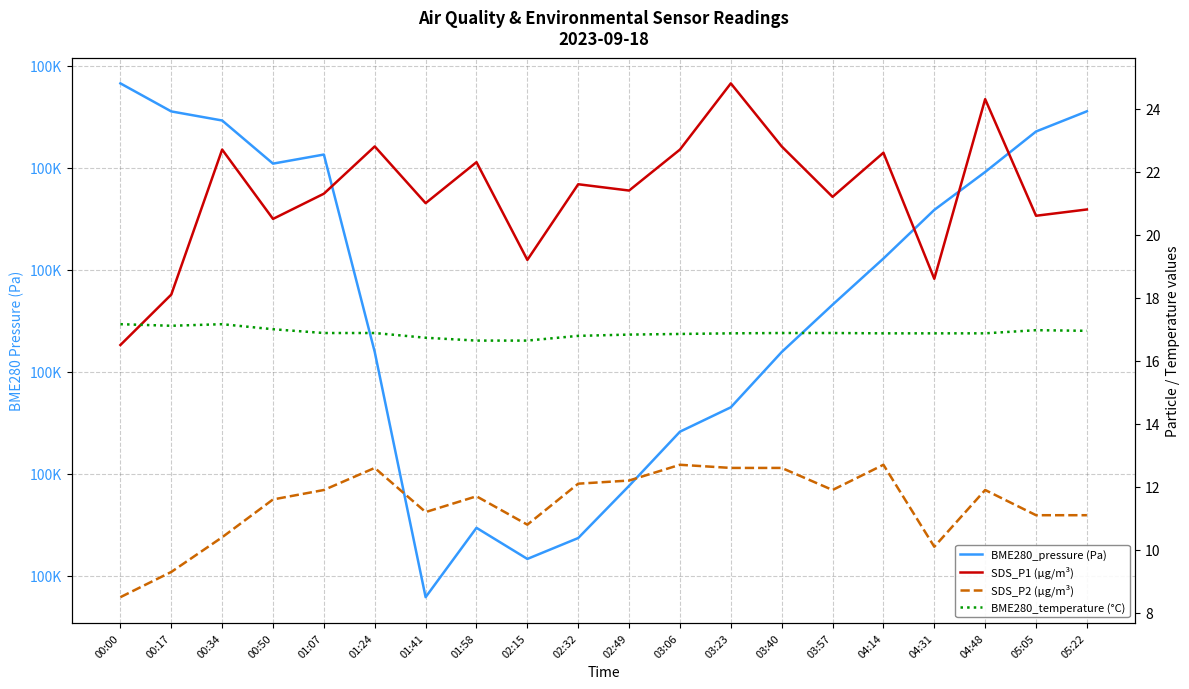

At which label does SDS_P1 (µg/m³) first exceed 21?

00:34